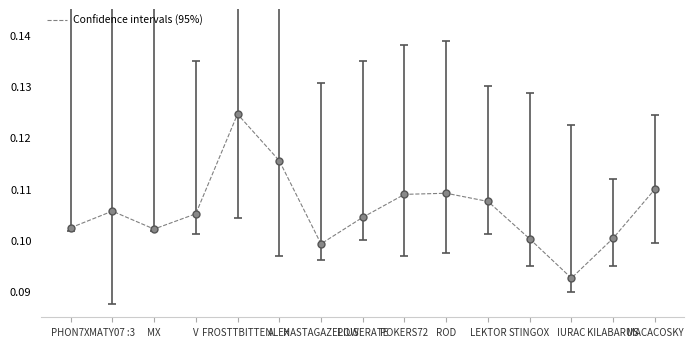

Which label corresponds to the largest value in the chart?

FROSTTBITTEN